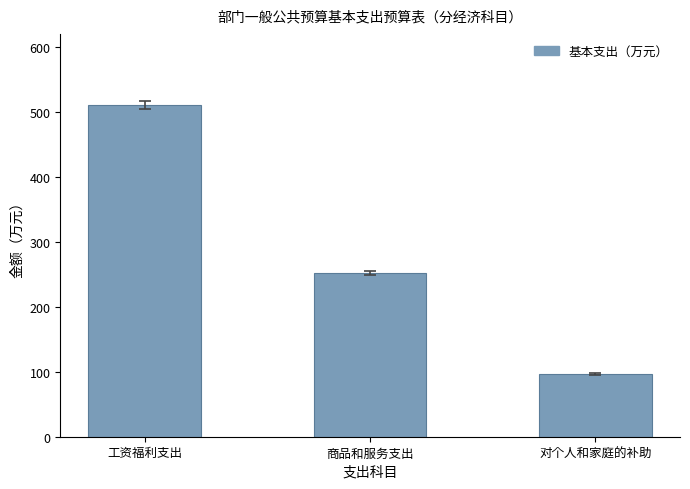

What is the change in value from 工资福利支出 to 商品和服务支出?

-257.4